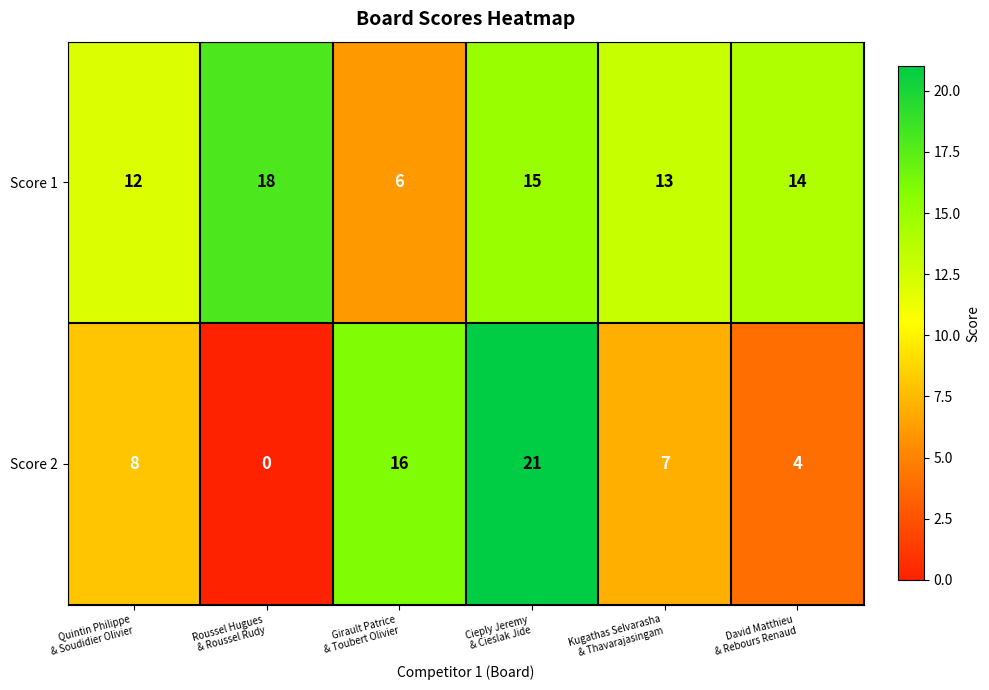

Count the number of categories in the chart.

6